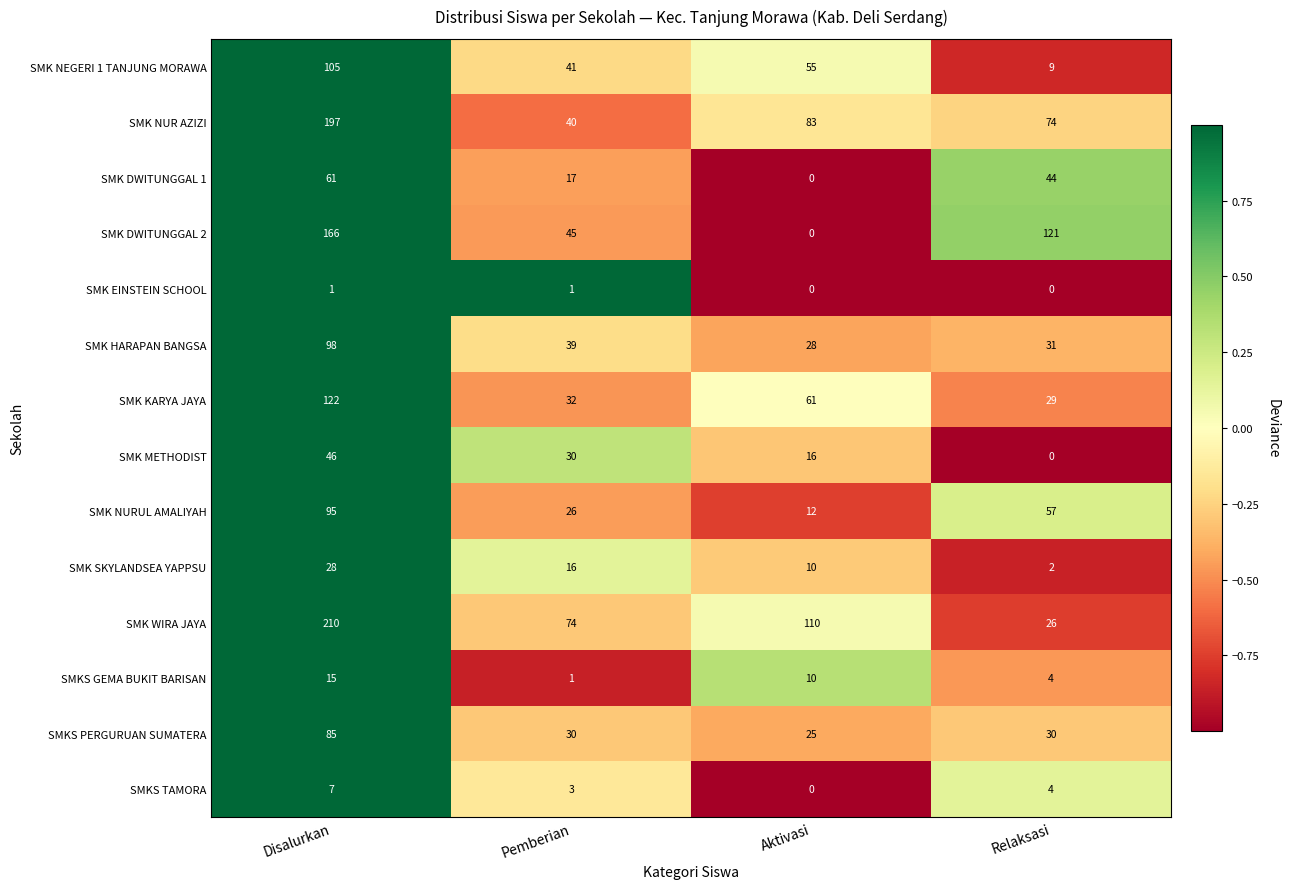

How many series are shown in this chart?

14